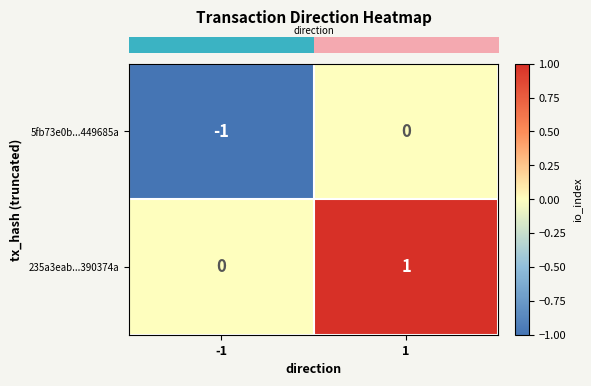

Which series has the largest total across all categories?

235a3eab...390374a